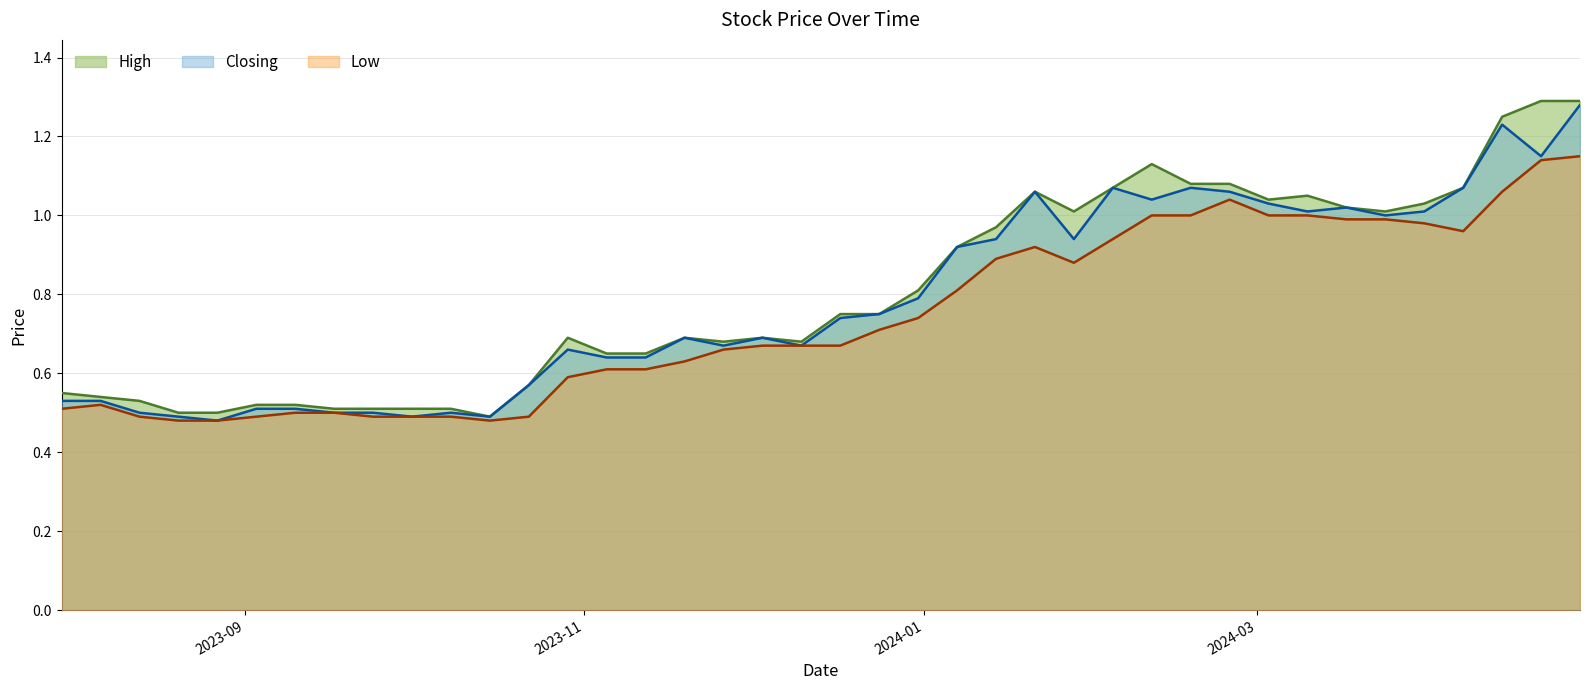

Rank the categories by High value from lowest to highest.

15/10/2023, 27/08/2023, 20/08/2023, 08/10/2023, 01/10/2023, 24/09/2023, 17/09/2023, 10/09/2023, 03/09/2023, 13/08/2023, 06/08/2023, 30/07/2023, 22/10/2023, 12/11/2023, 05/11/2023, 10/12/2023, 26/11/2023, 03/12/2023, 19/11/2023, 29/10/2023, 24/12/2023, 17/12/2023, 31/12/2023, 07/01/2024, 14/01/2024, 24/03/2024, 28/01/2024, 17/03/2024, 31/03/2024, 03/03/2024, 10/03/2024, 21/01/2024, 07/04/2024, 04/02/2024, 25/02/2024, 18/02/2024, 11/02/2024, 14/04/2024, 28/04/2024, 21/04/2024